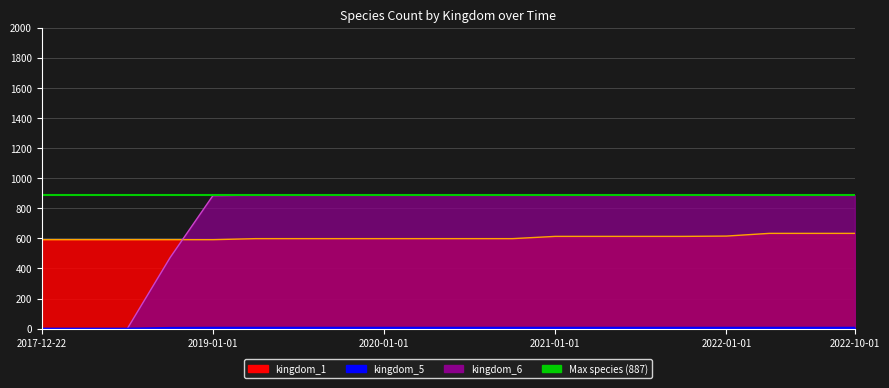

Reading left to right, what are all the values shown in this chart?

kingdom_1: 2017-12-22=591	2018-04-09=591	2018-07-11=591	2018-09-28=591	2019-01-01=591	2019-04-06=598	2019-07-01=598	2019-10-09=598	2020-01-01=598	2020-04-01=598	2020-07-01=598	2020-10-01=598	2021-01-01=613	2021-04-01=613	2021-07-01=613	2021-10-01=613	2022-01-01=615	2022-04-01=633	2022-07-01=633	2022-10-01=633
kingdom_5: 2017-12-22=0	2018-04-09=0	2018-07-11=0	2018-09-28=5	2019-01-01=6	2019-04-06=6	2019-07-01=6	2019-10-09=6	2020-01-01=6	2020-04-01=6	2020-07-01=6	2020-10-01=6	2021-01-01=6	2021-04-01=6	2021-07-01=6	2021-10-01=6	2022-01-01=6	2022-04-01=6	2022-07-01=6	2022-10-01=6
kingdom_6: 2017-12-22=0	2018-04-09=0	2018-07-11=0	2018-09-28=472	2019-01-01=884	2019-04-06=887	2019-07-01=887	2019-10-09=887	2020-01-01=887	2020-04-01=887	2020-07-01=887	2020-10-01=887	2021-01-01=887	2021-04-01=887	2021-07-01=887	2021-10-01=887	2022-01-01=887	2022-04-01=887	2022-07-01=887	2022-10-01=887